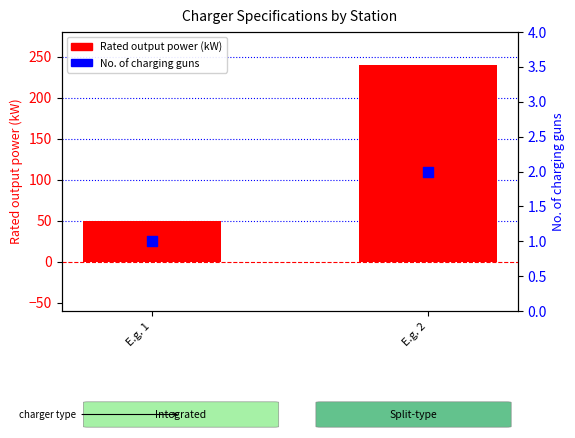

Which series reaches the maximum Y coordinate?

Rated output power (kW)